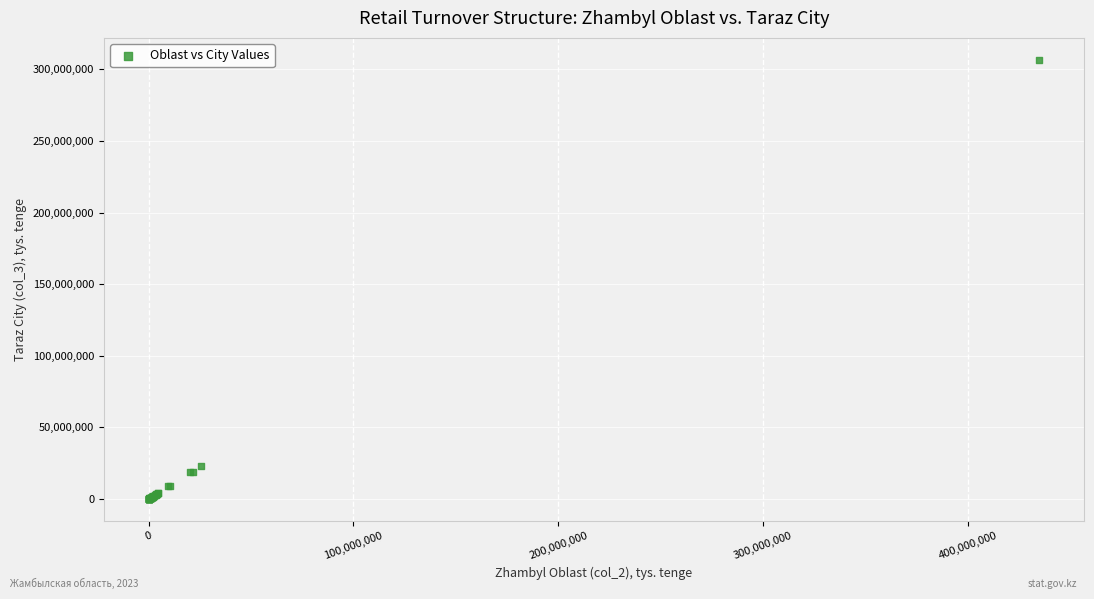

What Y value in the scatter plot is closest to 153330491?

23339008